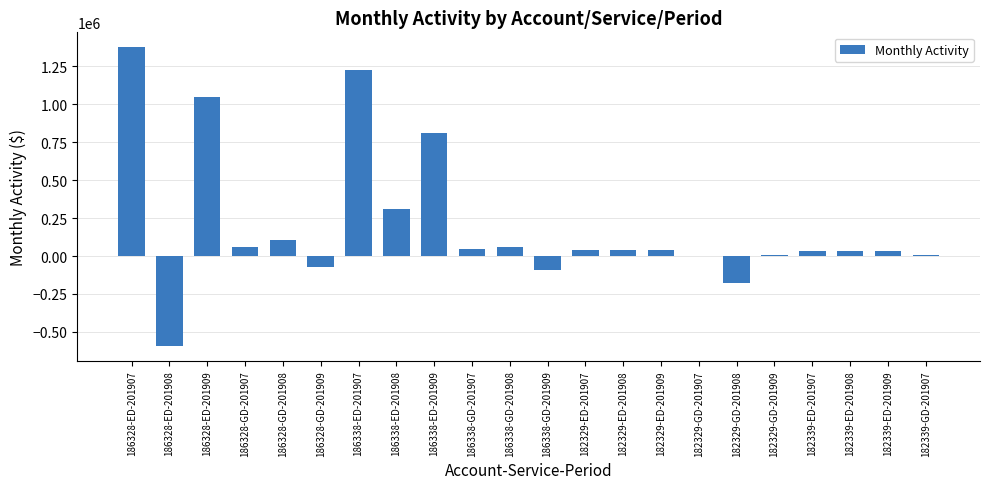

What is the sum of the values at 186338-ED-201909 and 186328-ED-201907?

2186102.1